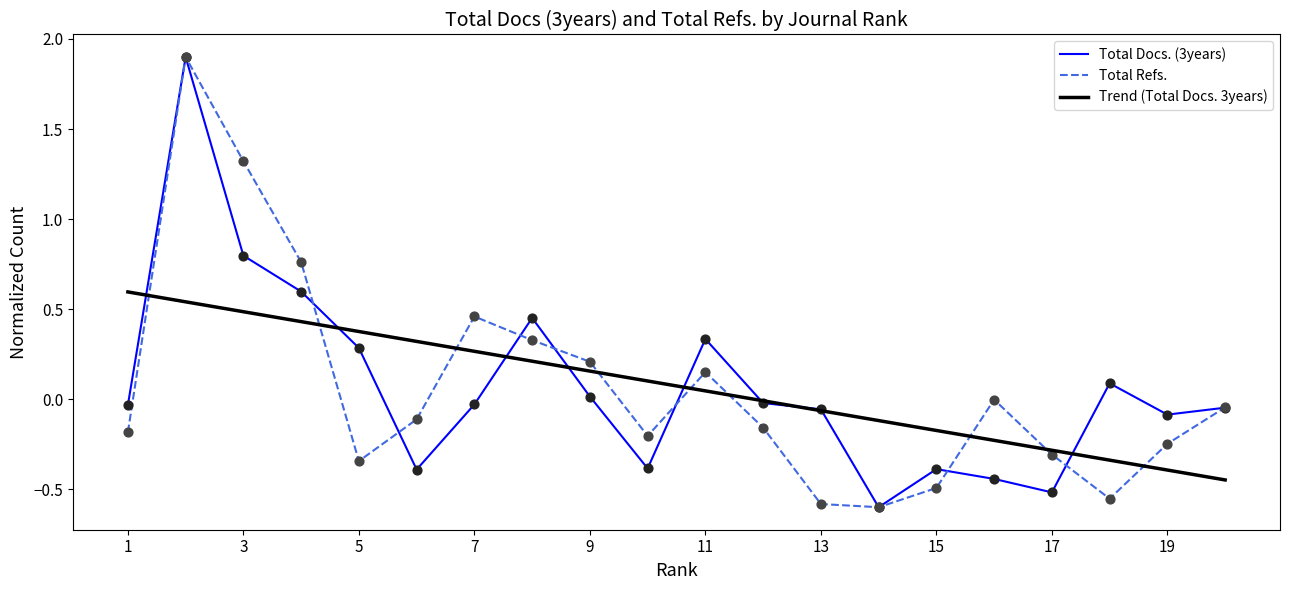

What is the highest value of the Total Docs. (3years) series?

1.9